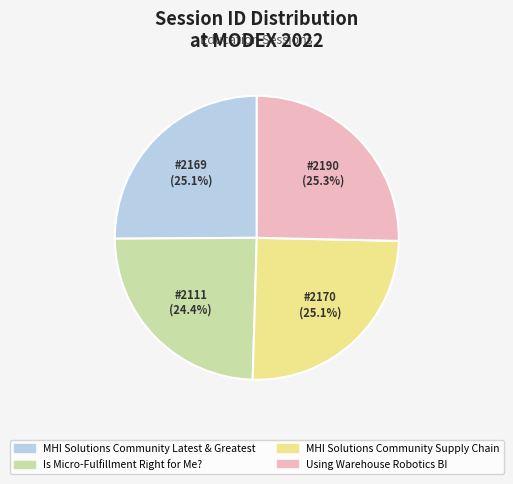

Is there a majority slice in this chart?

No